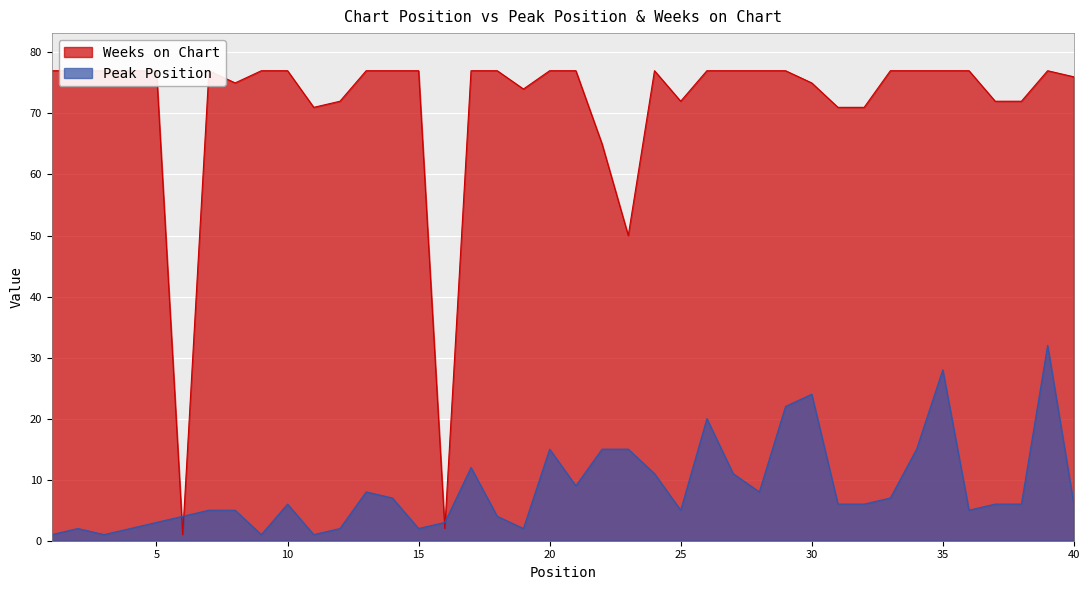

How many values in the Peak Position series are below 6?

17